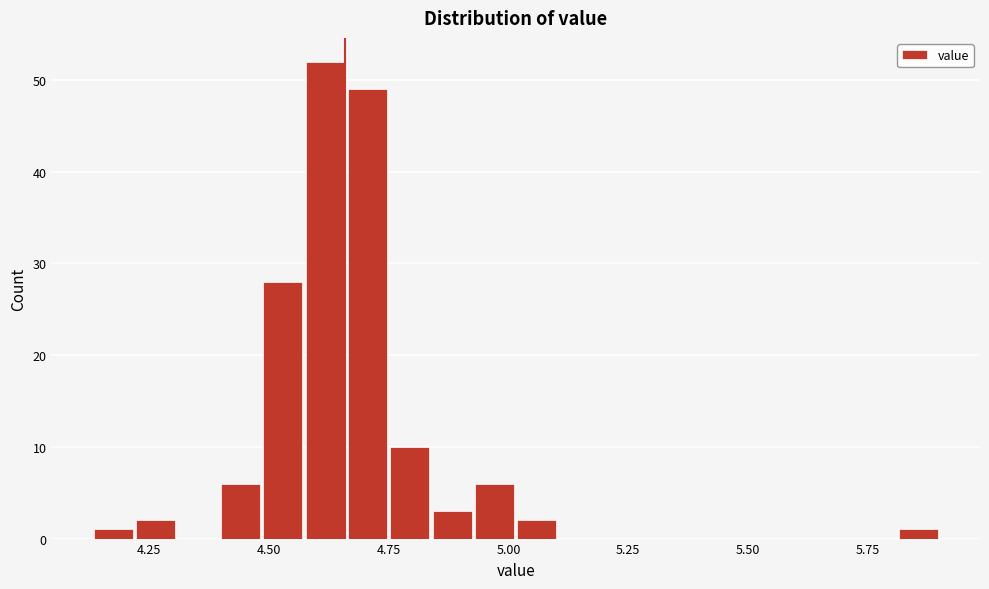

Read against the x-axis, roughly where is the centre of the tallest bar?

4.60